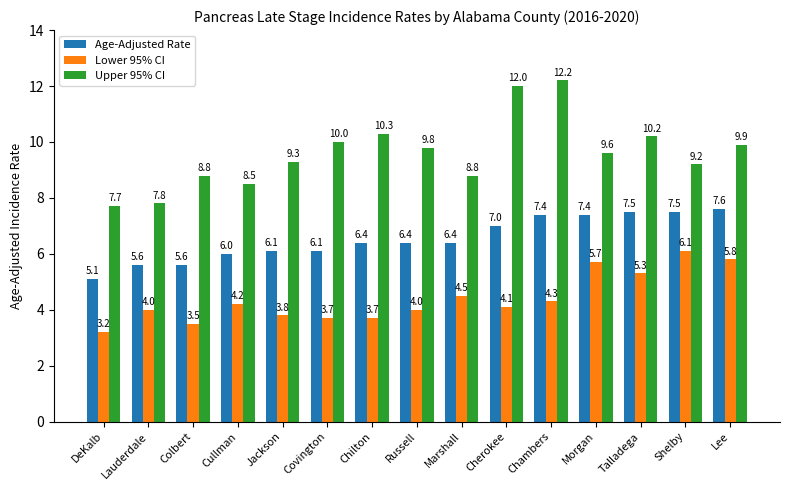

At which category does the chart reach its peak across all series?

Chambers